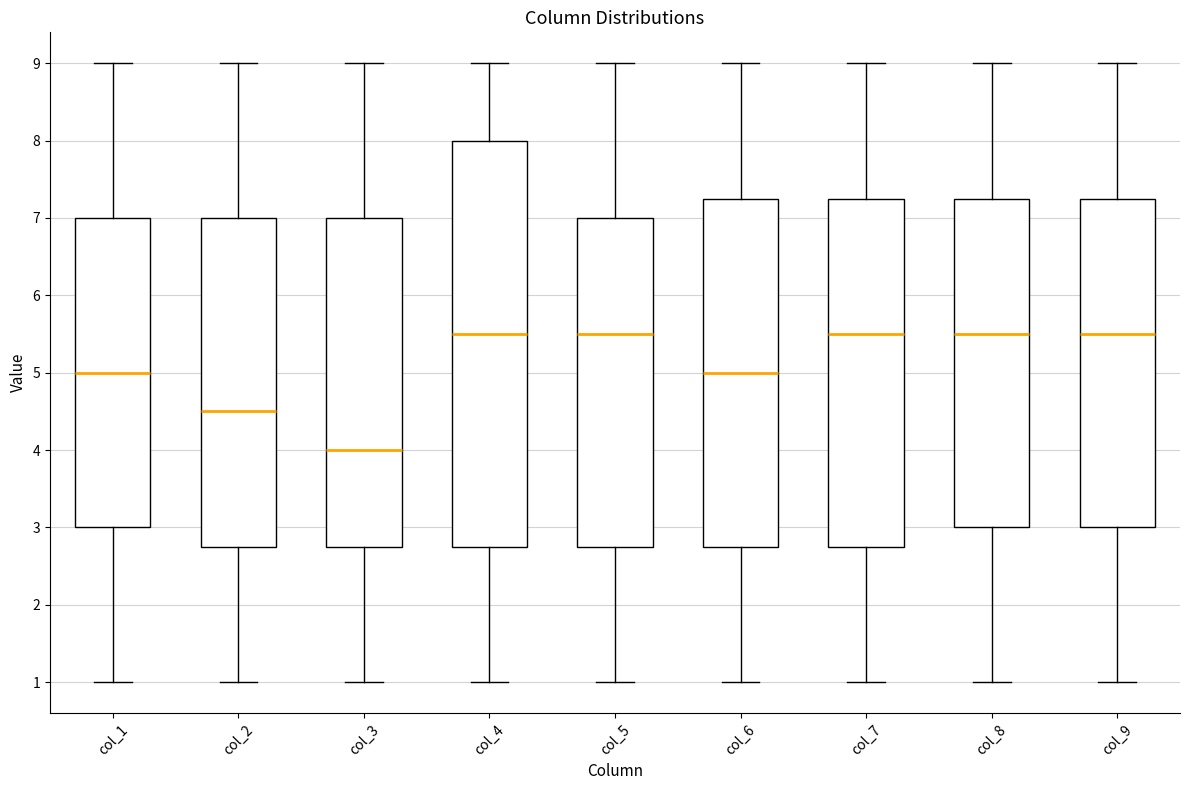

Which box is the tallest, from its lower edge to its upper edge?

col_4